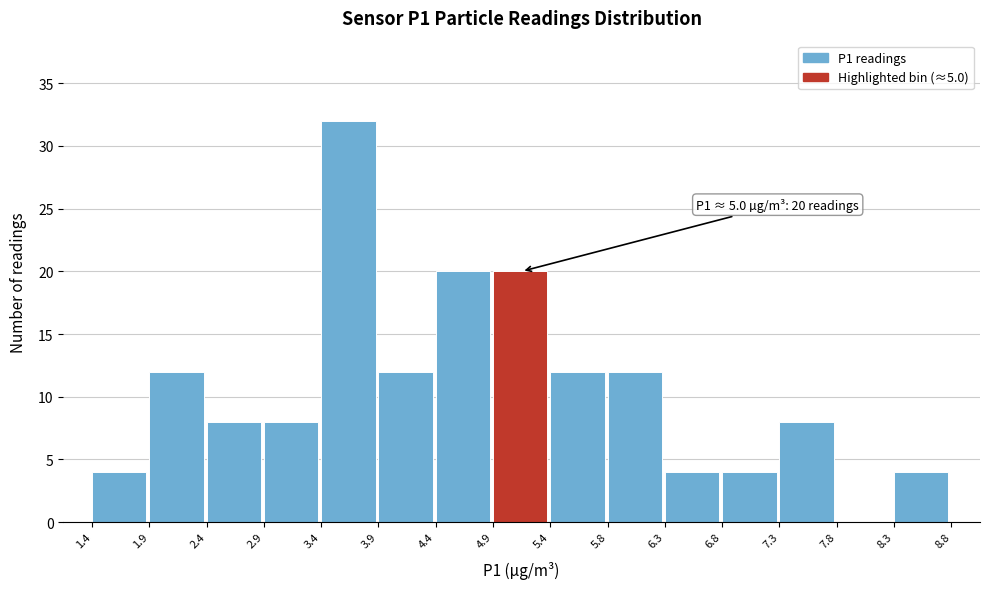

Which range on the x-axis has the tallest bar?

3.4 to 3.9